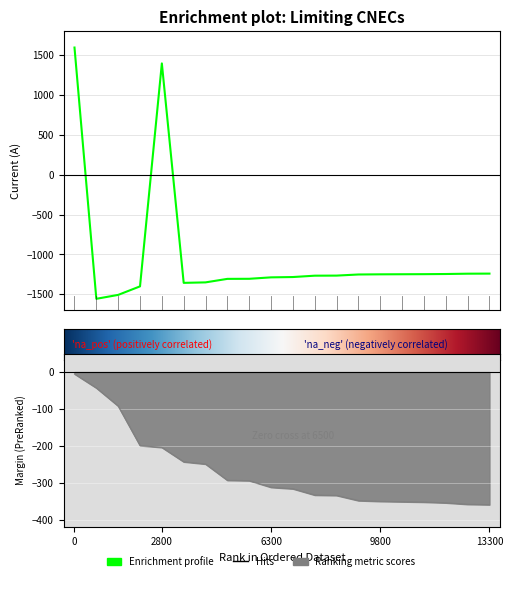

What is the value of the Margin (A) point at the 15th from the left?

-350